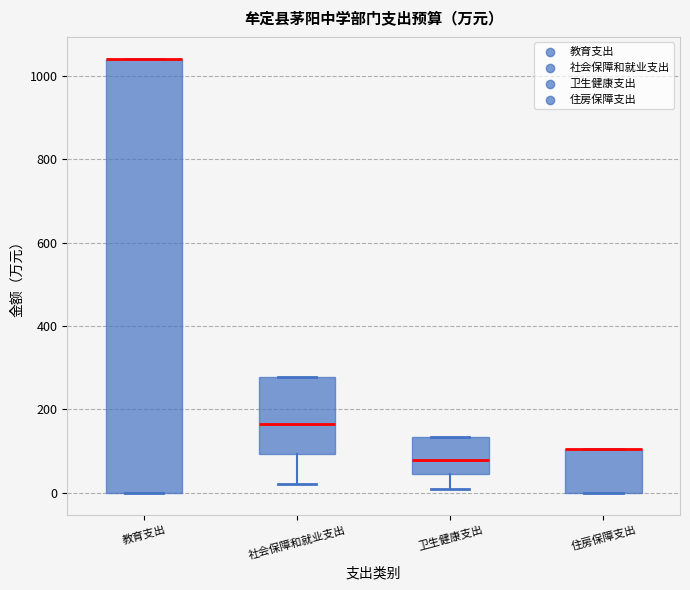

Where is the lower edge of the box for 卫生健康支出 on the y-axis? The values are not printed on the chart, so give them approximately, as read against the axis.

40